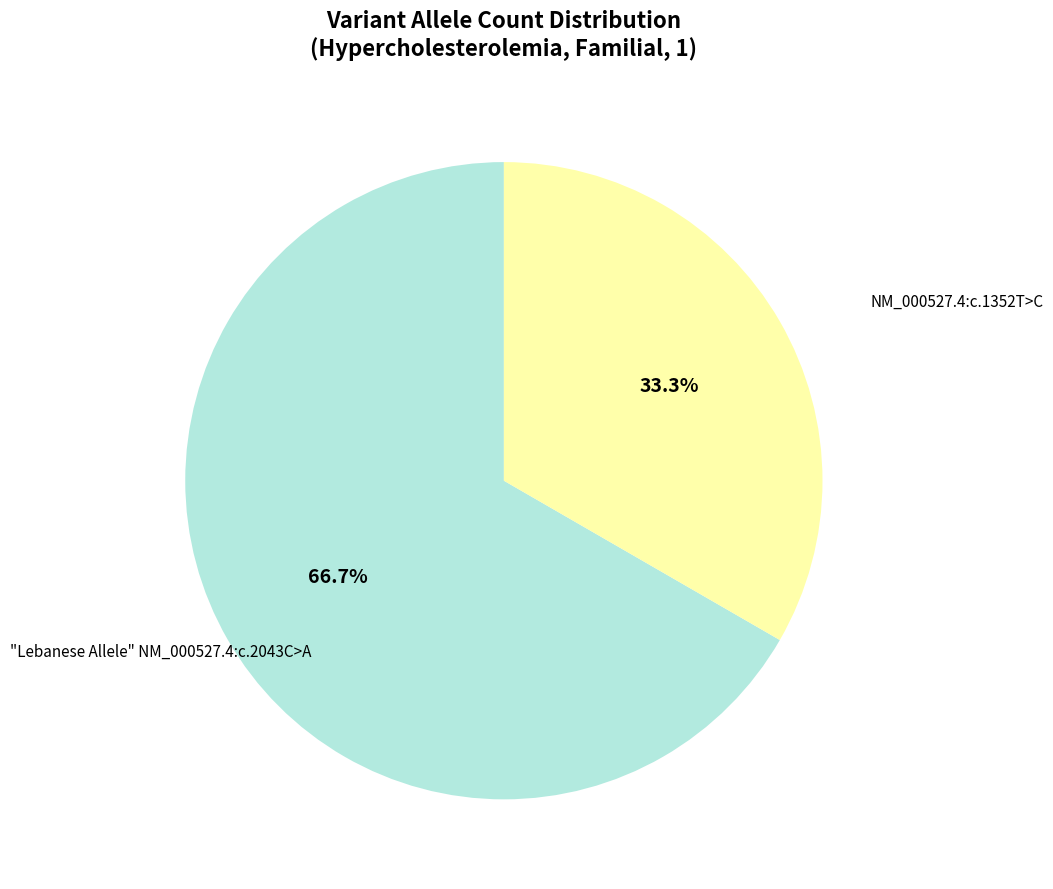

Approximately how many times larger is the value at "Lebanese Allele" NM_000527.4:c.2043C>A compared to NM_000527.4:c.1352T>C?

0.5